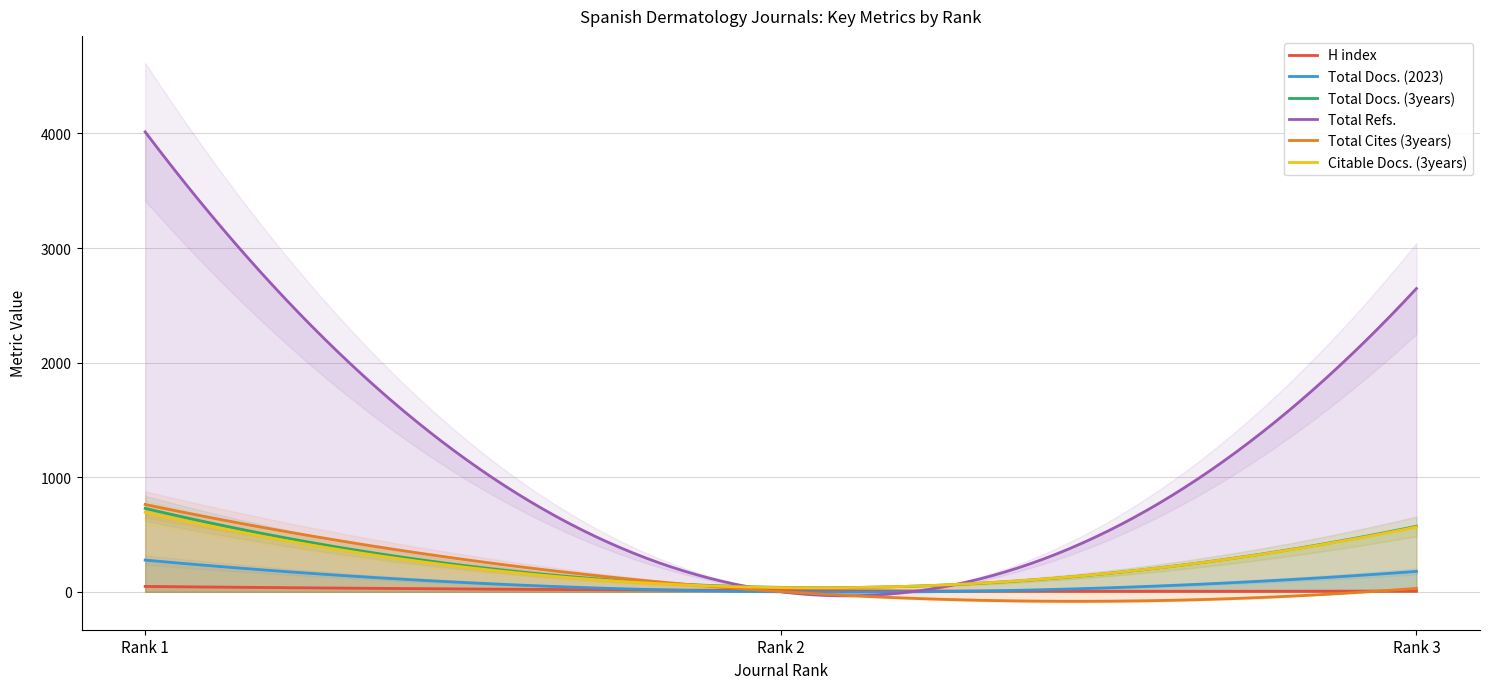

Which series has the widest spread of values?

Total Refs.